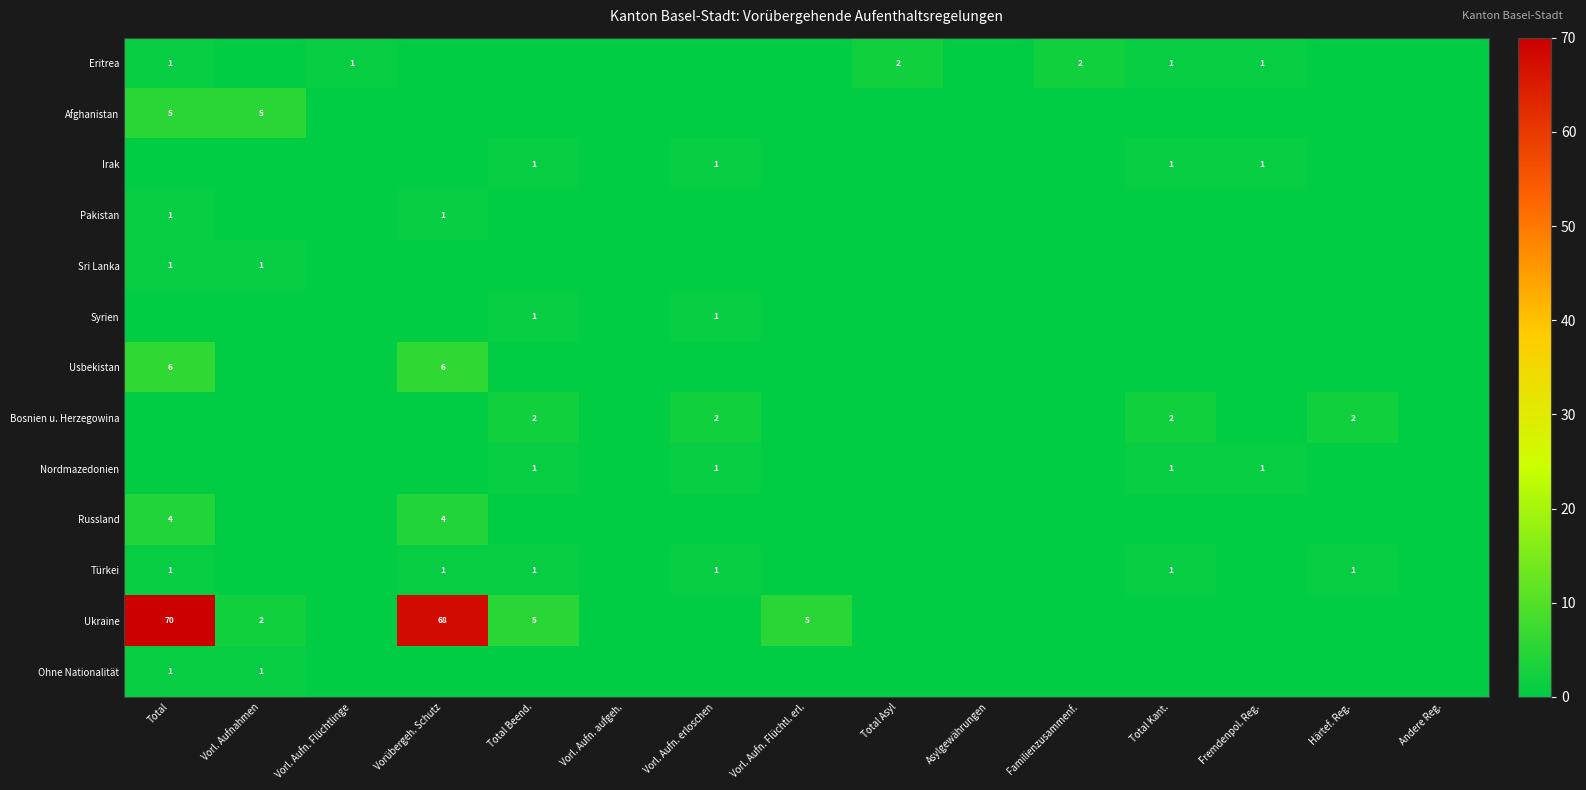

How many positive values does the Nordmazedonien series have?

4